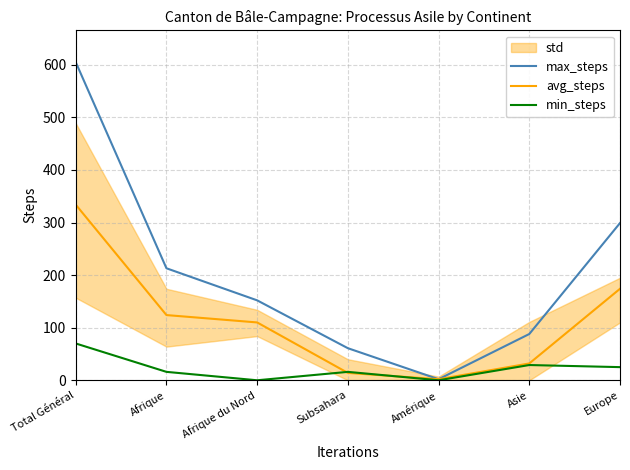

True or false: min_steps has more than 1 interior local peaks.

True